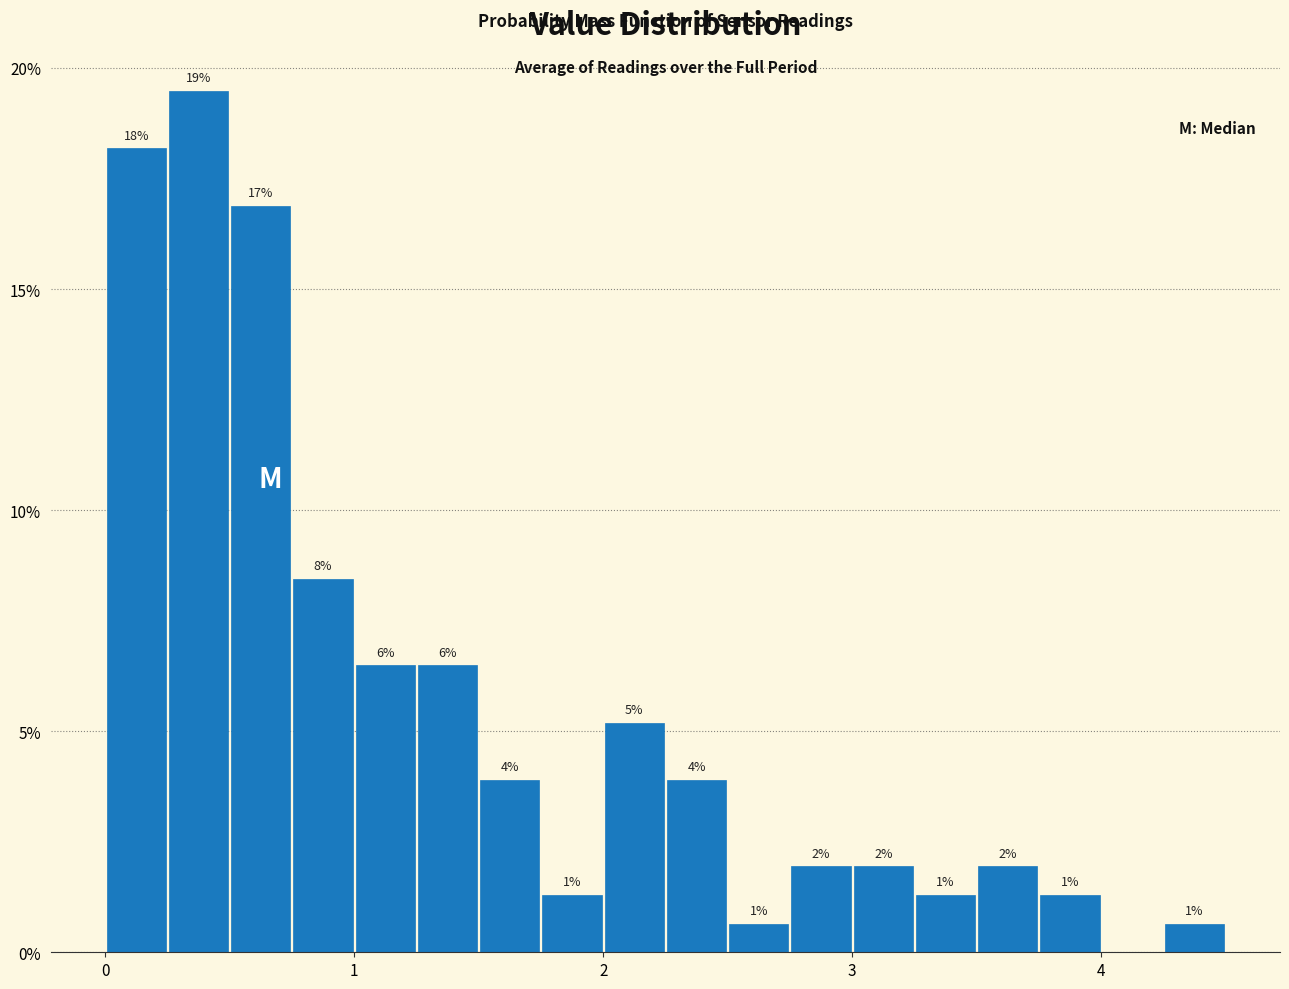

Around what value on the x-axis is the tallest bar? Give the approximate position of its centre, as read against the axis.

0.4